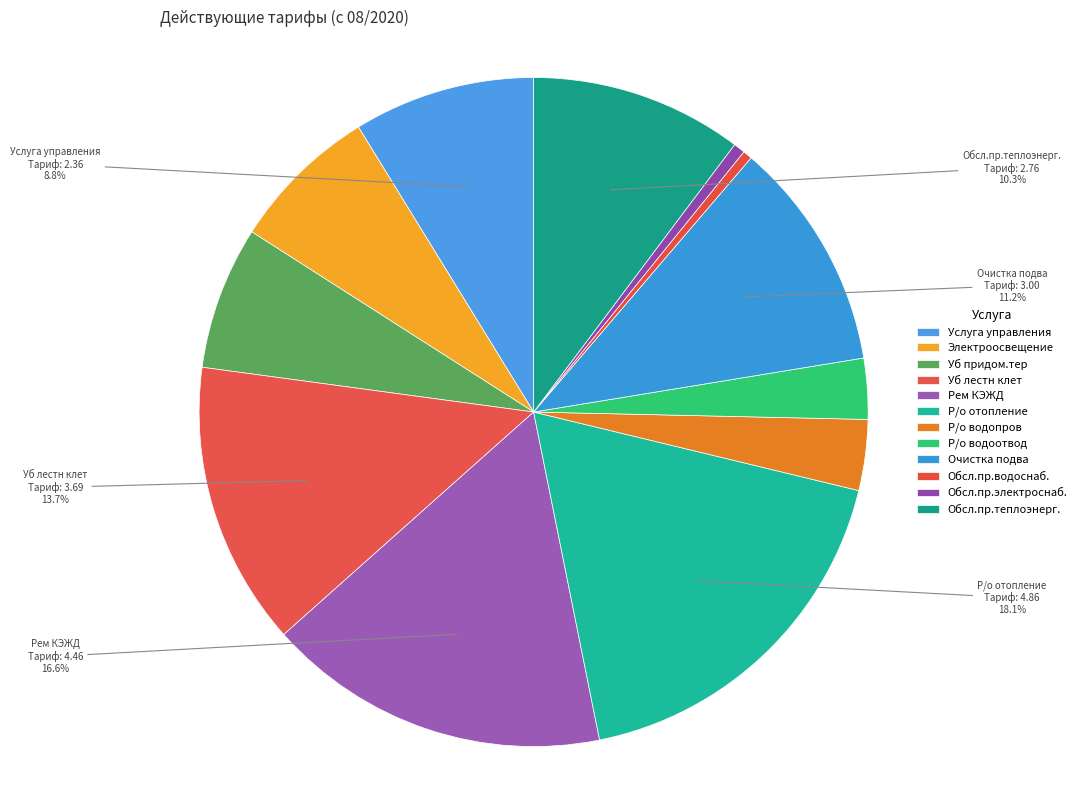

True or false: Уб придом.тер accounts for 12% of the total.

False